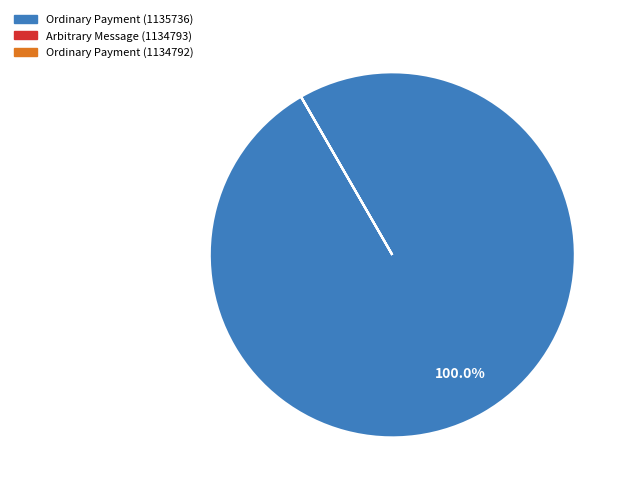

Which category has the biggest portion of the pie?

Ordinary Payment (1135736)